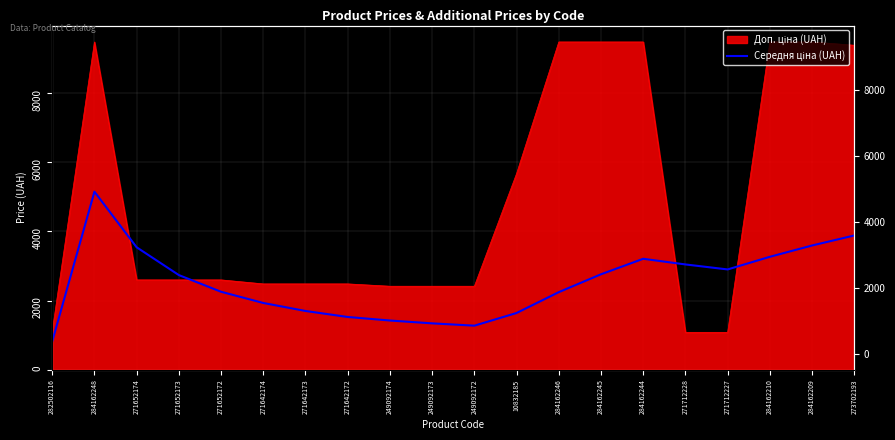

The chart shows a value of 4843.7 at 284162210. True or false?

False